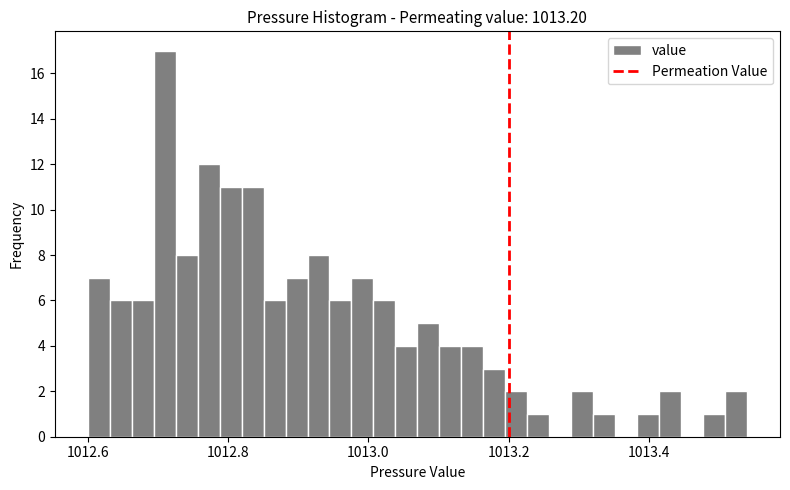

Read against the x-axis, roughly where is the centre of the tallest bar?

1012.70